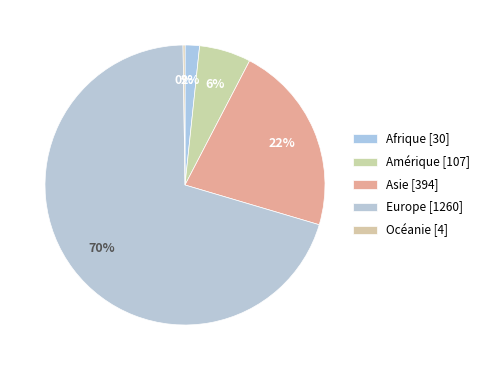

What is the smallest slice in the pie chart?

Océanie